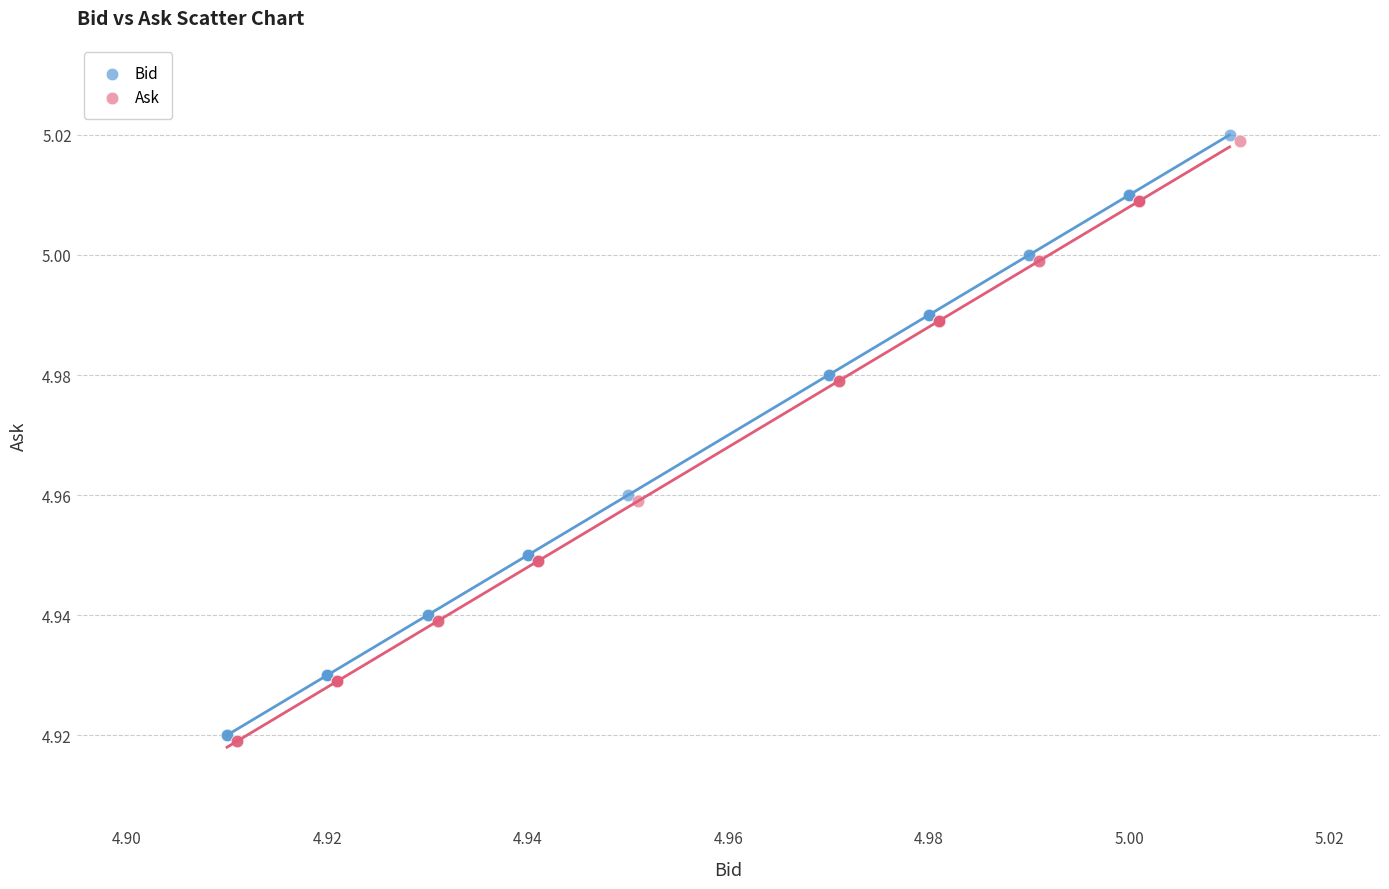

What are all the series names shown in the legend?

Bid, Ask